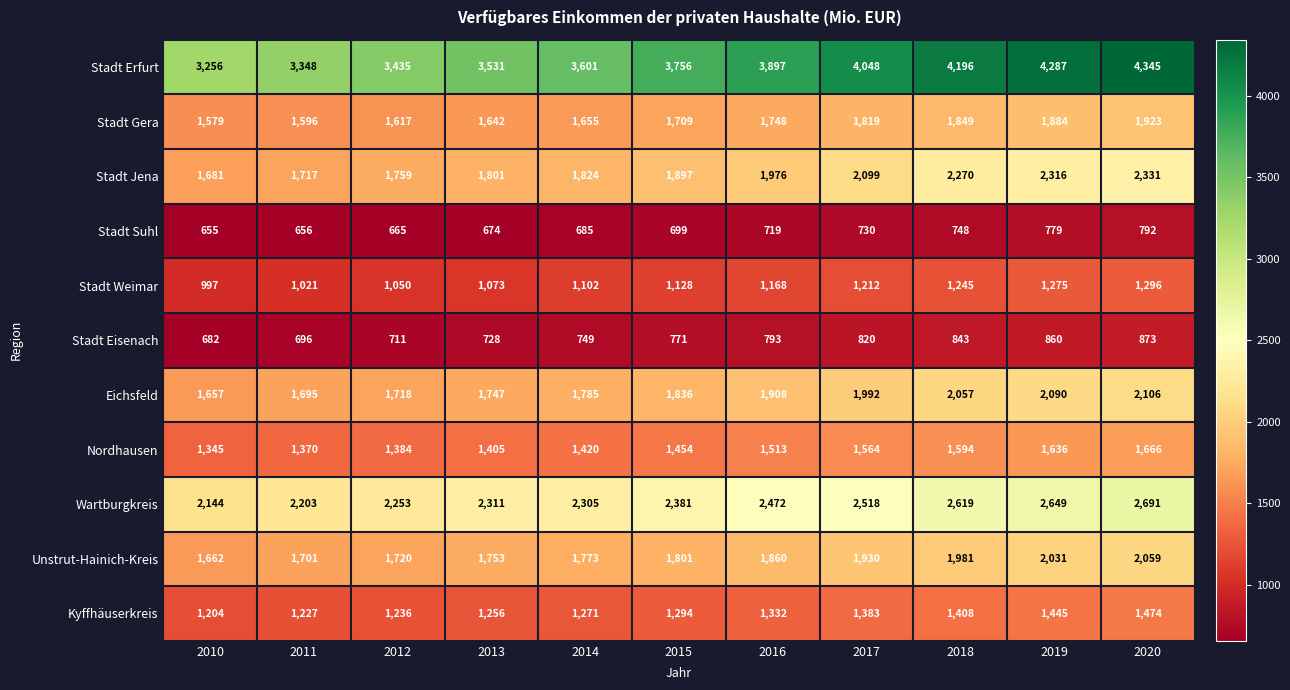

Which label corresponds to the smallest value in the chart?

2010